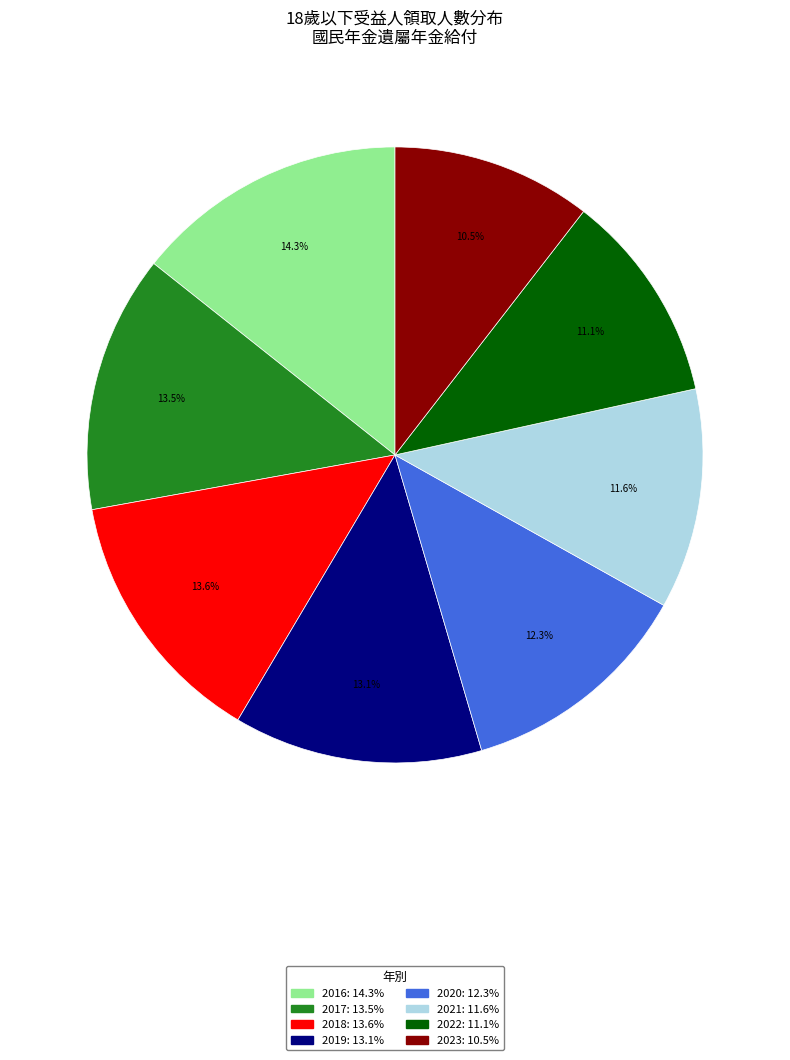

To the nearest percent, what portion does 2019 represent?

13%